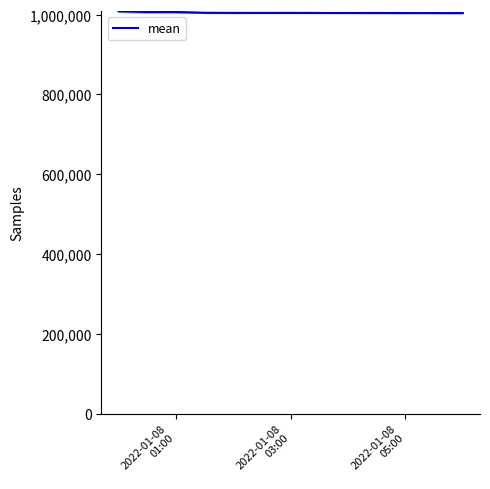

At which category does the chart reach its peak across all series?

2022-01-08
01:00